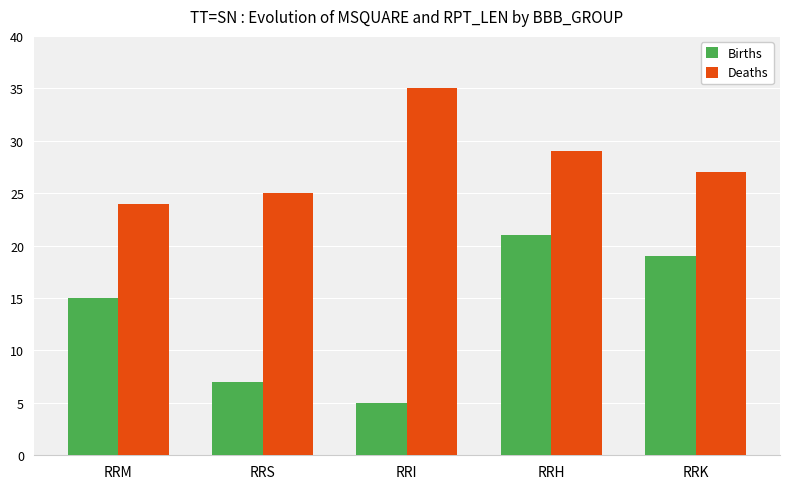

How many series are shown in this chart?

2